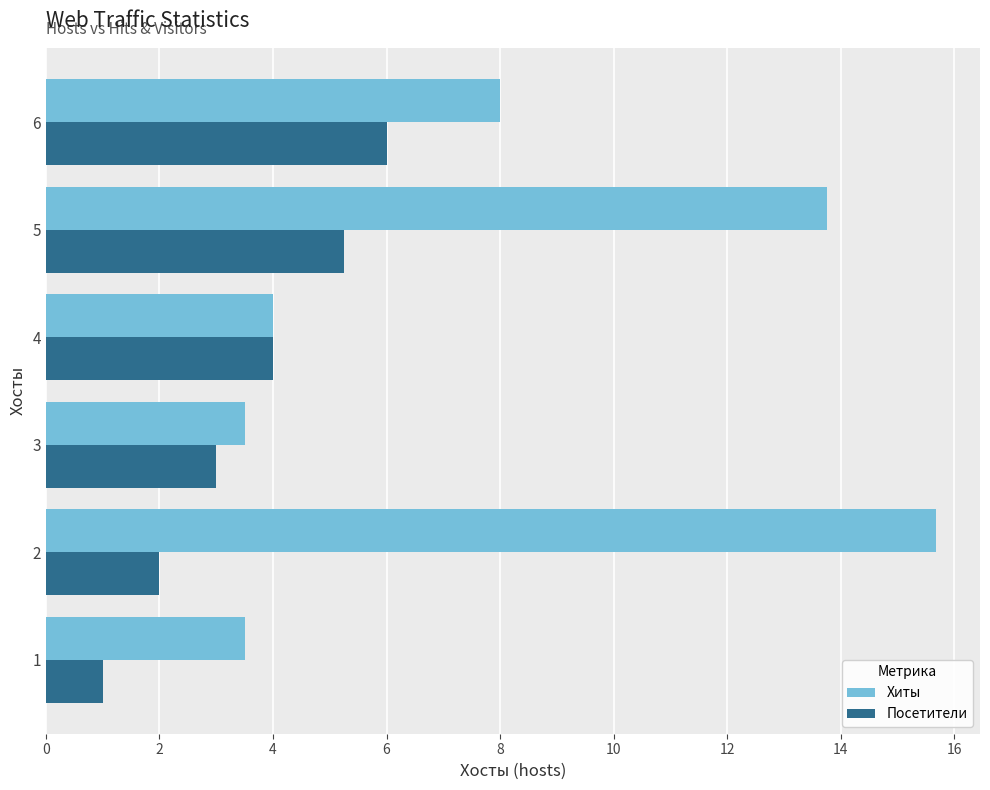

Where is Хиты nearest to the value 9?

6